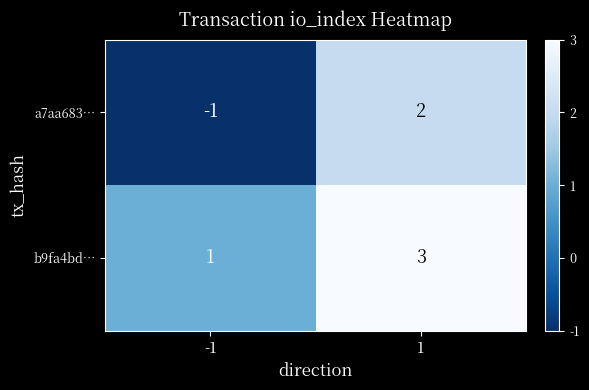

Rank the series by their maximum value, from highest to lowest.

b9fa4bd…, a7aa683…